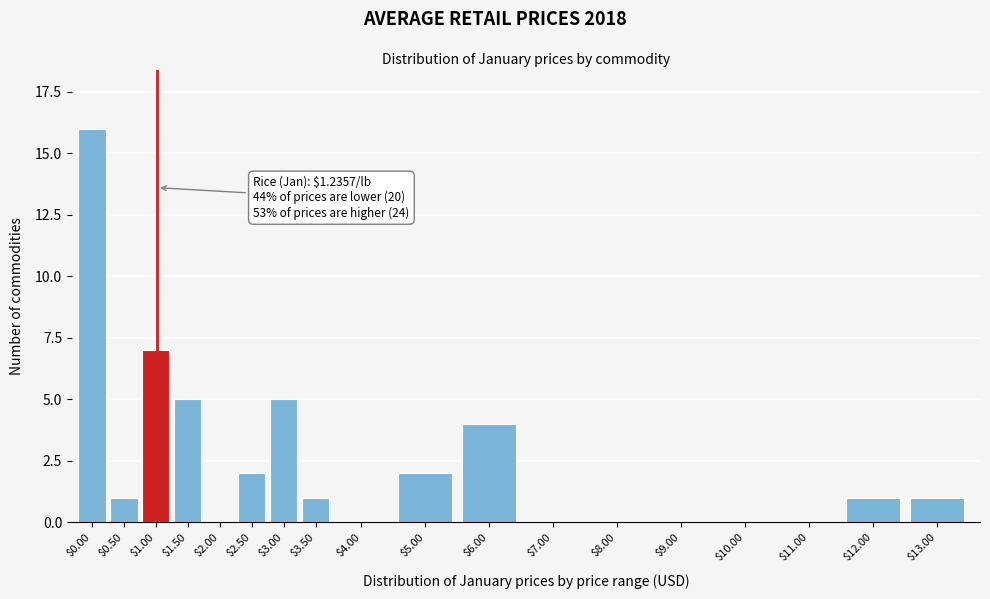

What is the maximum value shown in the chart?

16